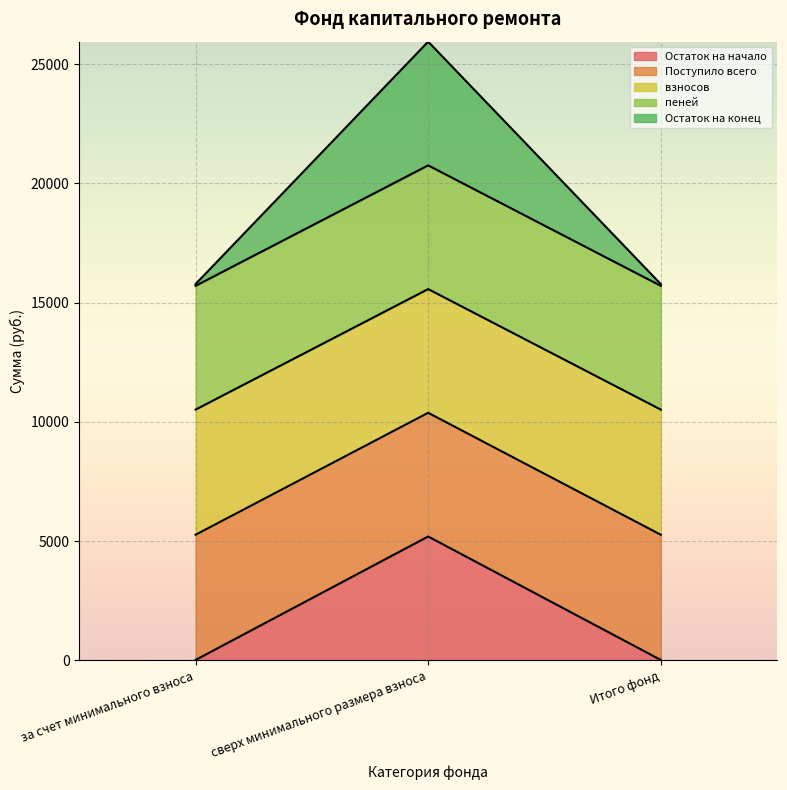

What is the difference between the maximum and minimum values in the Остаток на конец series?

5053.1